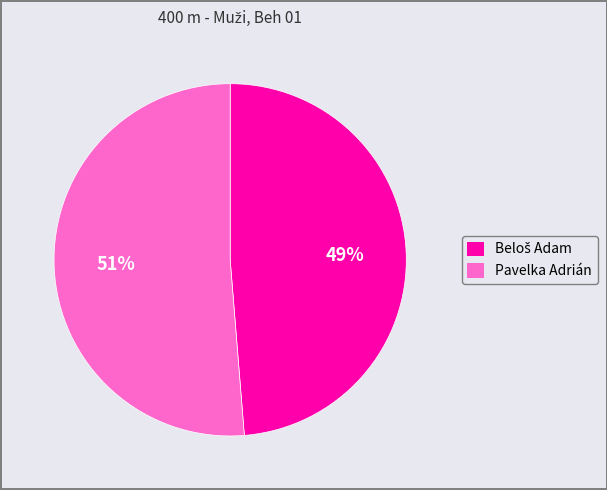

To the nearest percent, what is the average slice percentage?

50%